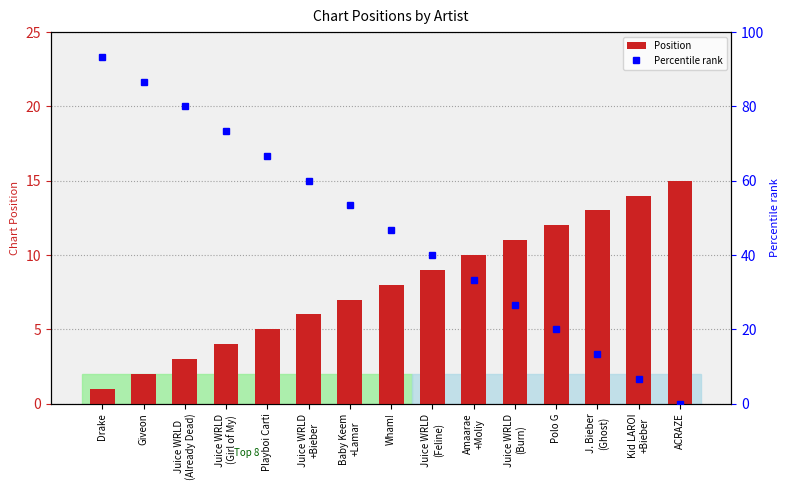

Between Juice WRLD
(Already Dead) and J. Bieber
(Ghost), which is larger?

J. Bieber
(Ghost)